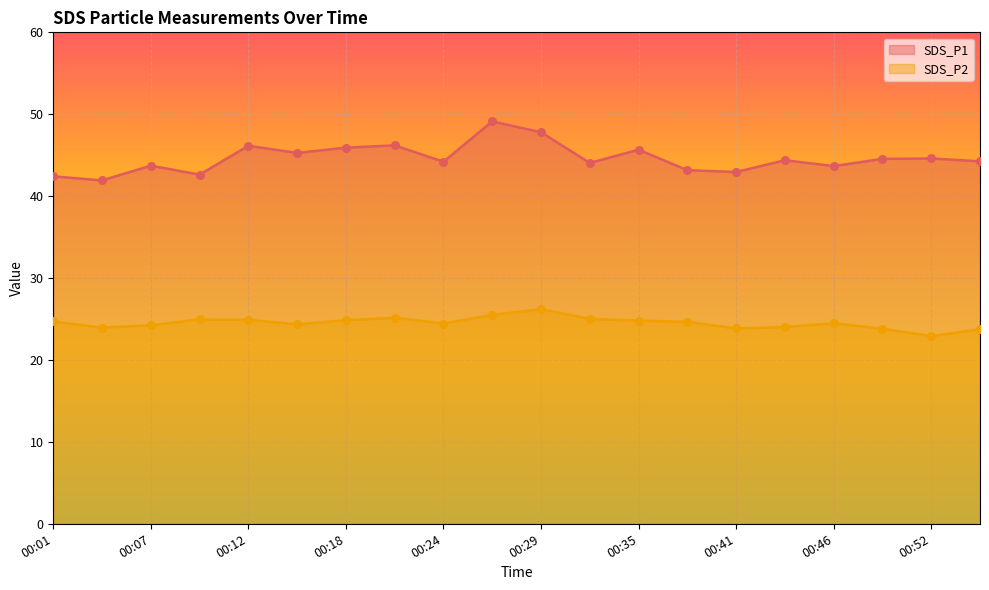

What is the total value across all series at 00:43?

68.4